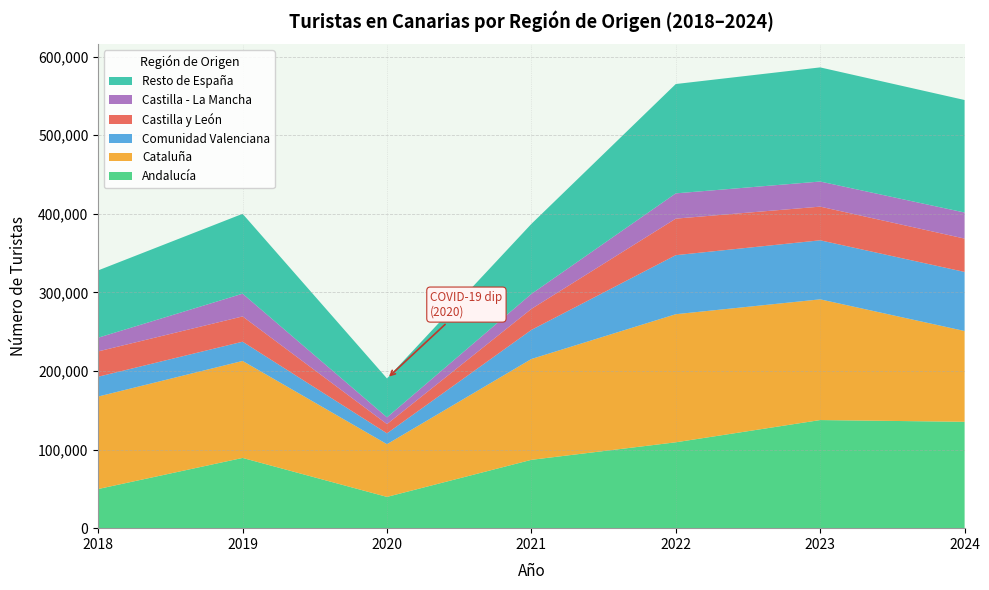

What is the lowest value of the Andalucía series?

39774